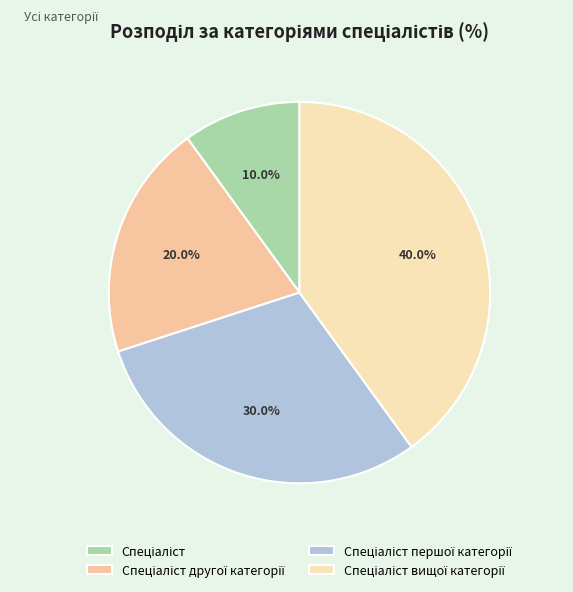

How many segments does this pie chart have?

4